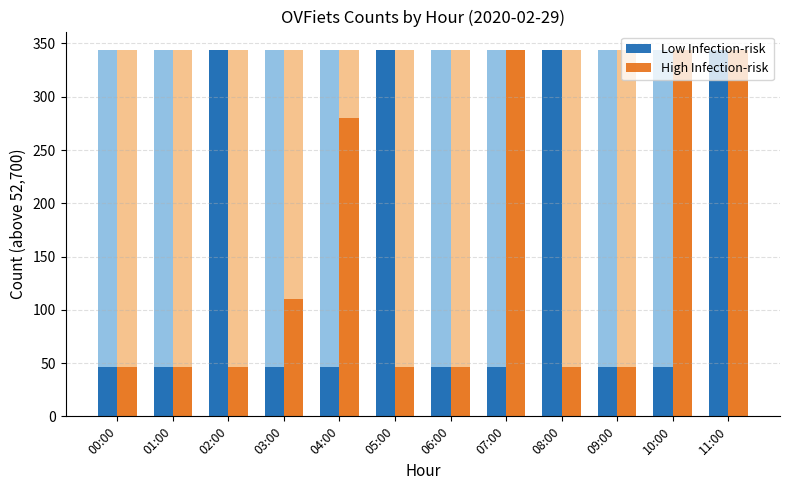

Read the High Infection-risk value at 06:00, to the nearest 50.

50